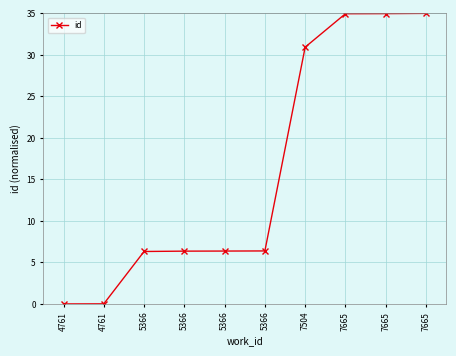

Reading left to right, transcribe all the data shown in this chart.

4761=0.0	4761=0.0	5366=6.3	5366=6.4	5366=6.4	5366=6.4	7504=30.9	7665=35.0	7665=35.0	7665=35.0